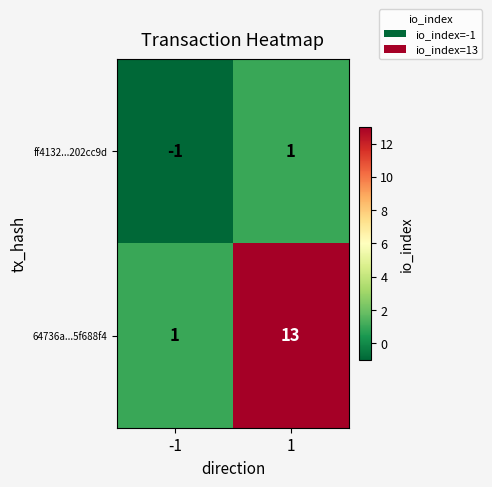

Which series has the widest spread of values?

64736a...5f688f4